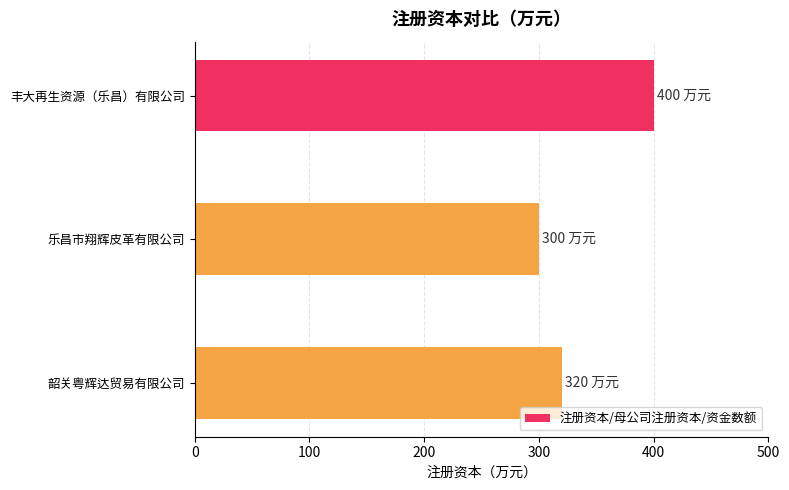

What is the sum of all values?

1020